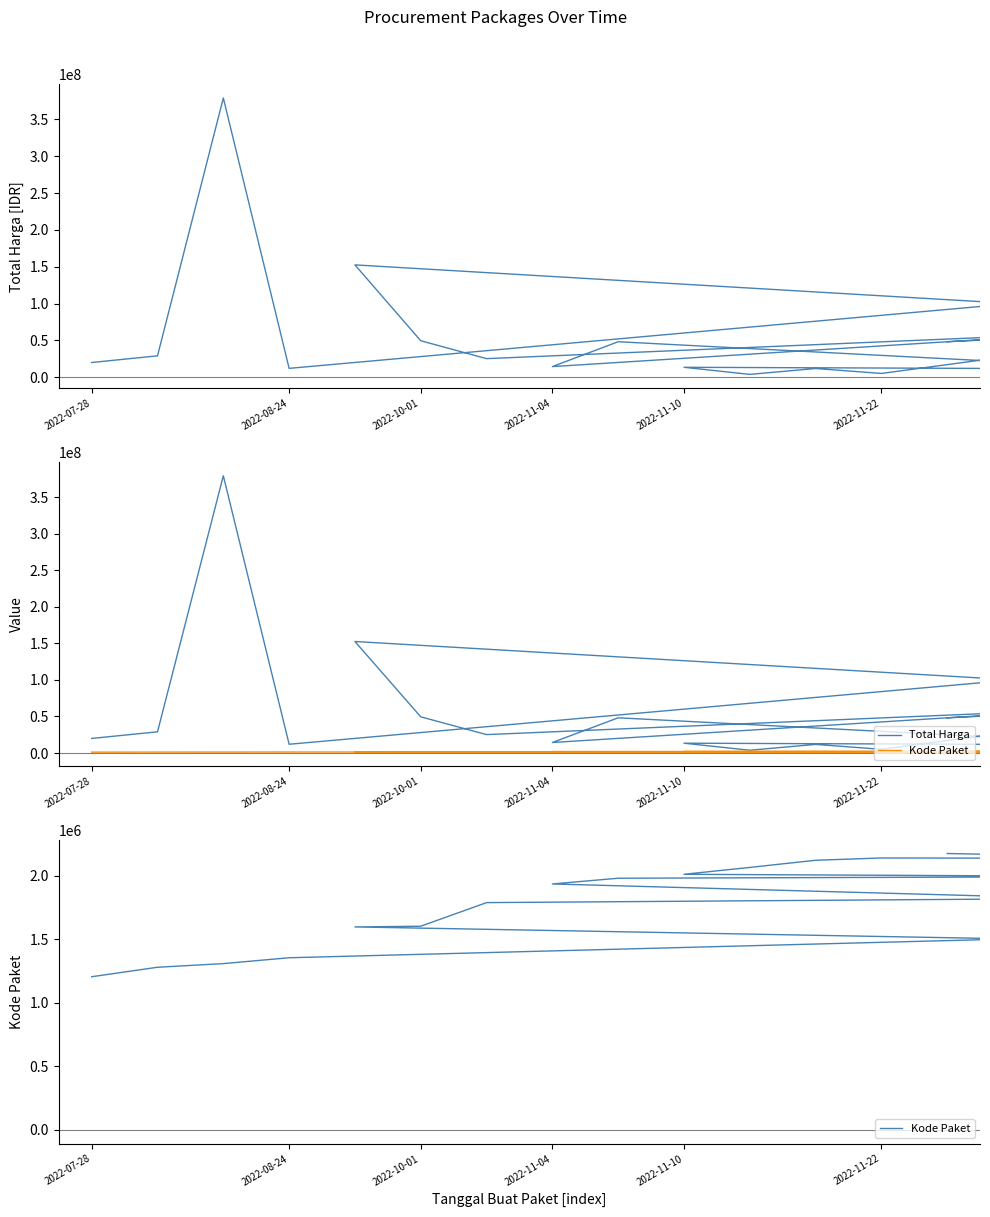

What is the average value of the Total Harga series?

58194167